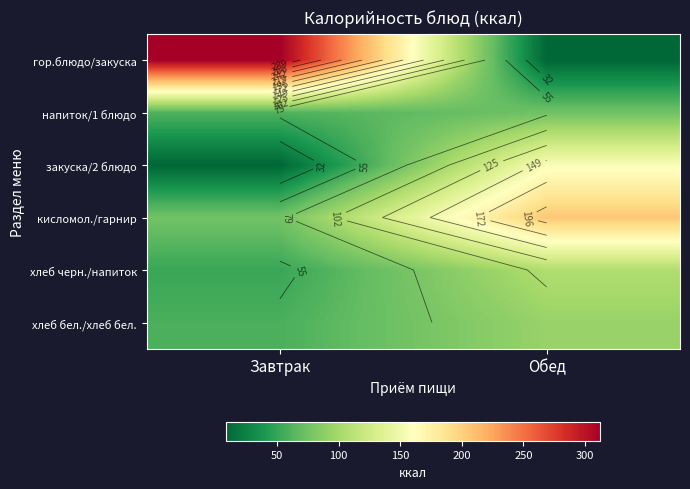

The value of закуска/2 блюдо at Завтрак is 13.5. True or false?

False